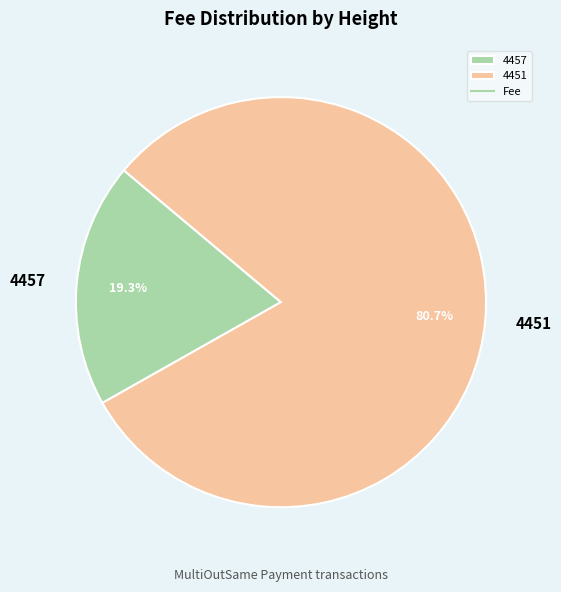

Which slice represents more than half of the pie?

4451